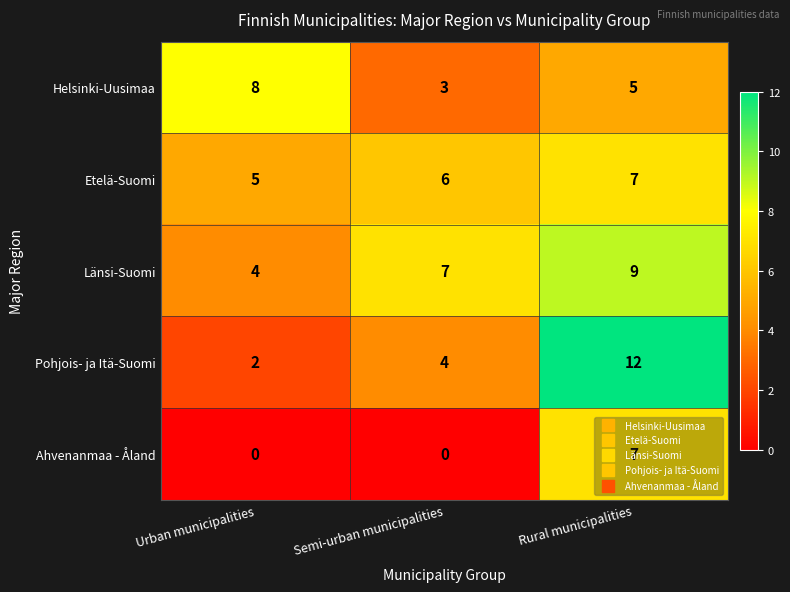

Is it true that Länsi-Suomi equals 4 at Urban municipalities?

True